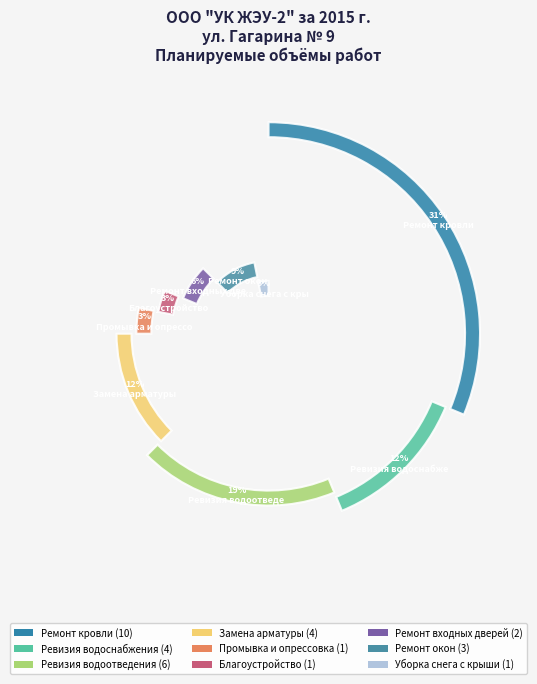

To the nearest percent, what portion does Ревизия водоснабжения represent?

12%